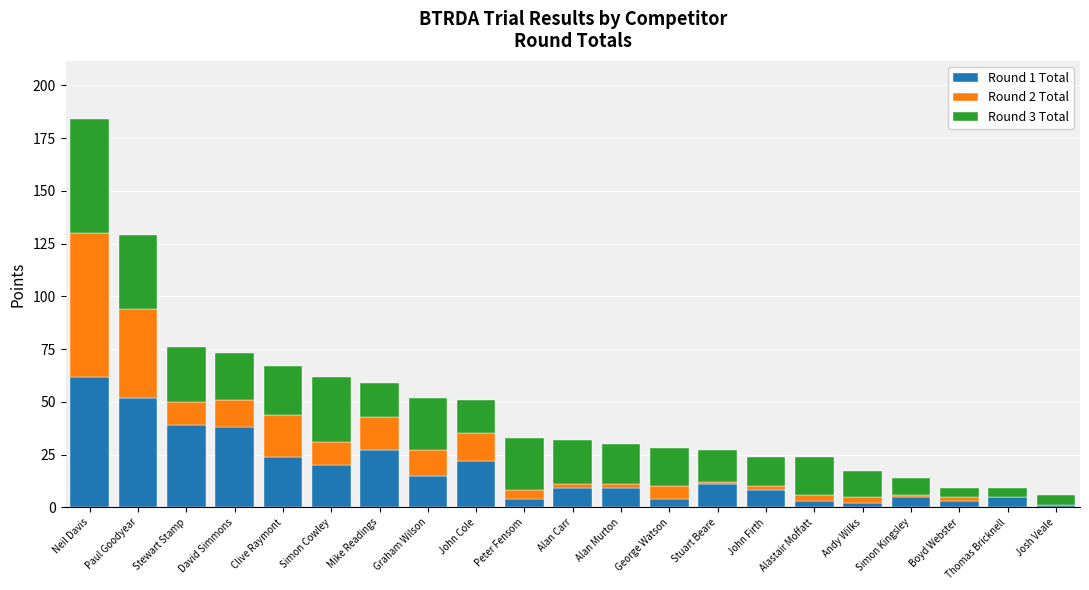

At which category is the sum across all series the highest?

Neil Davis